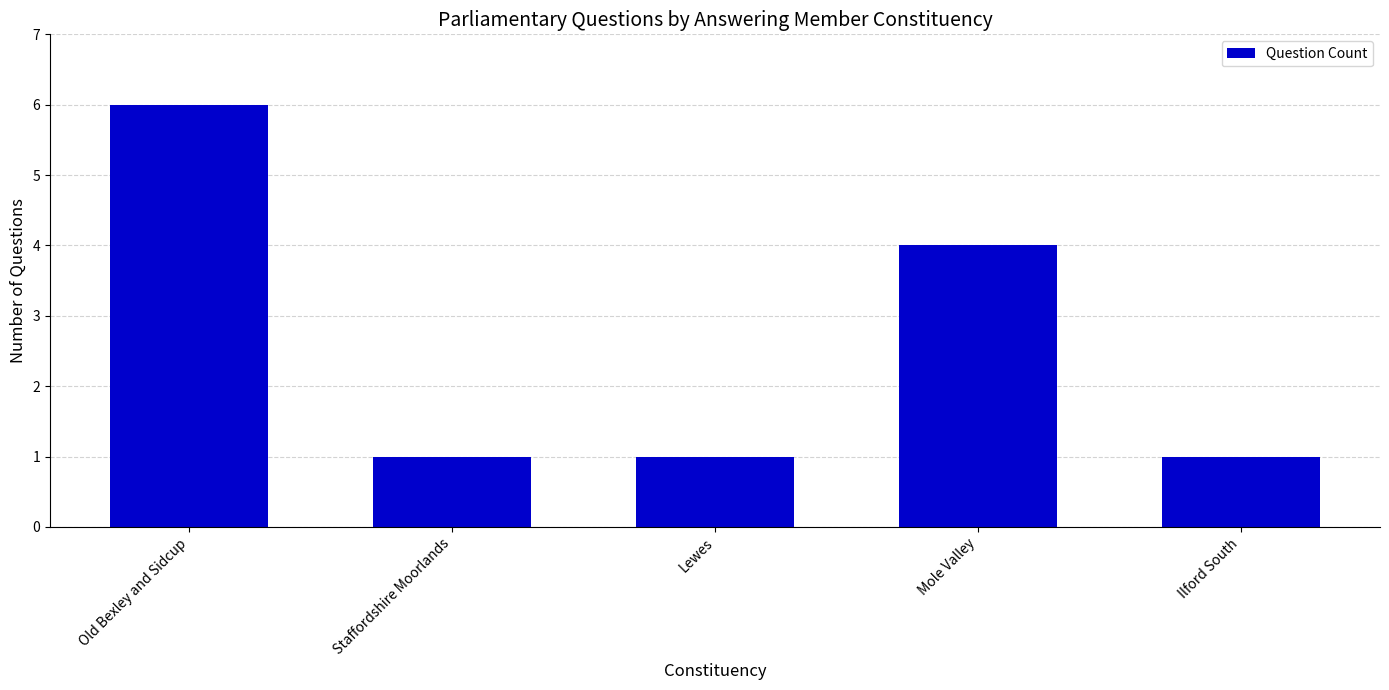

Count the values in the range 1 to 4.

4